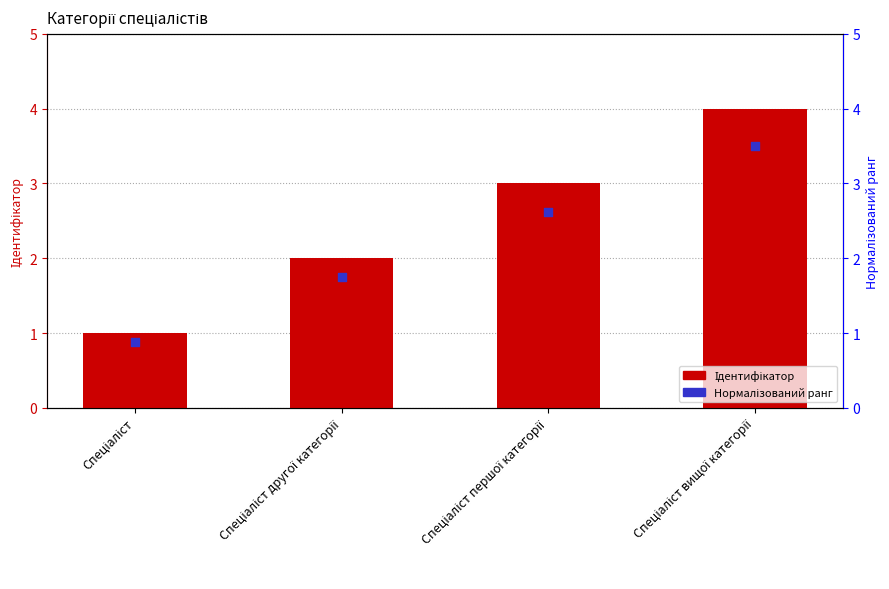

Which series reaches the minimum Y coordinate?

Нормалізований ранг